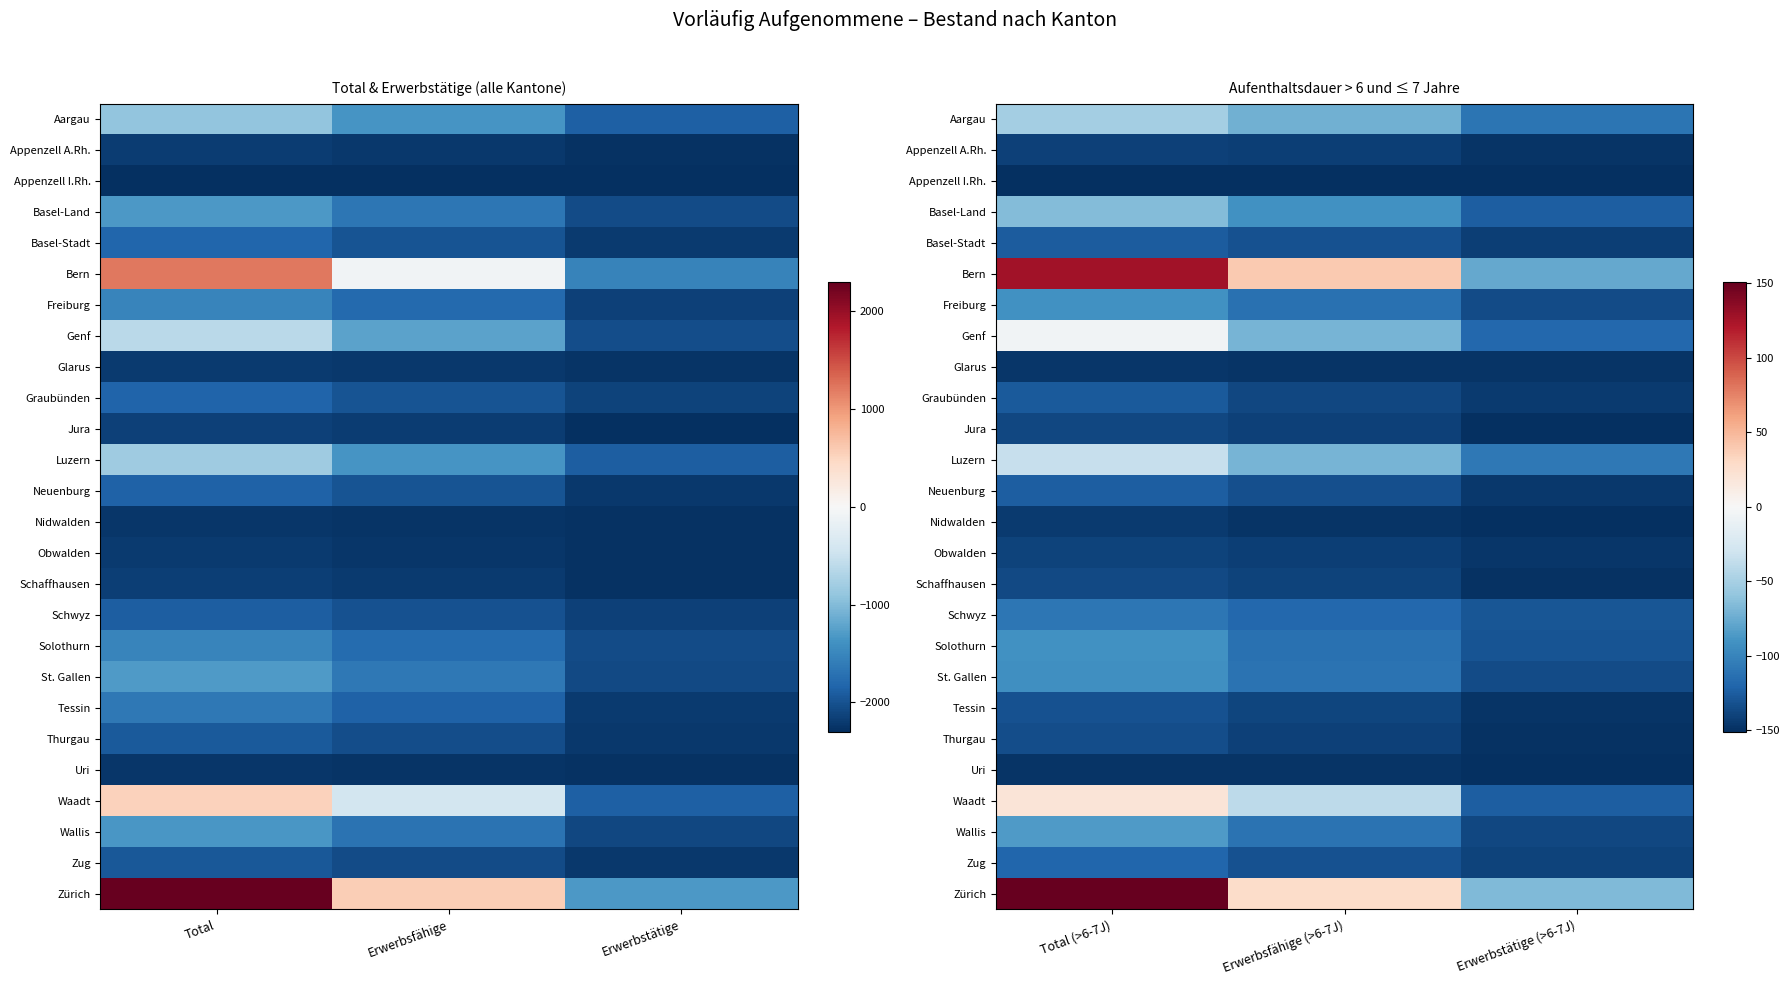

Between Erwerbsfähige and Erwerbstätige, which is larger?

Erwerbsfähige